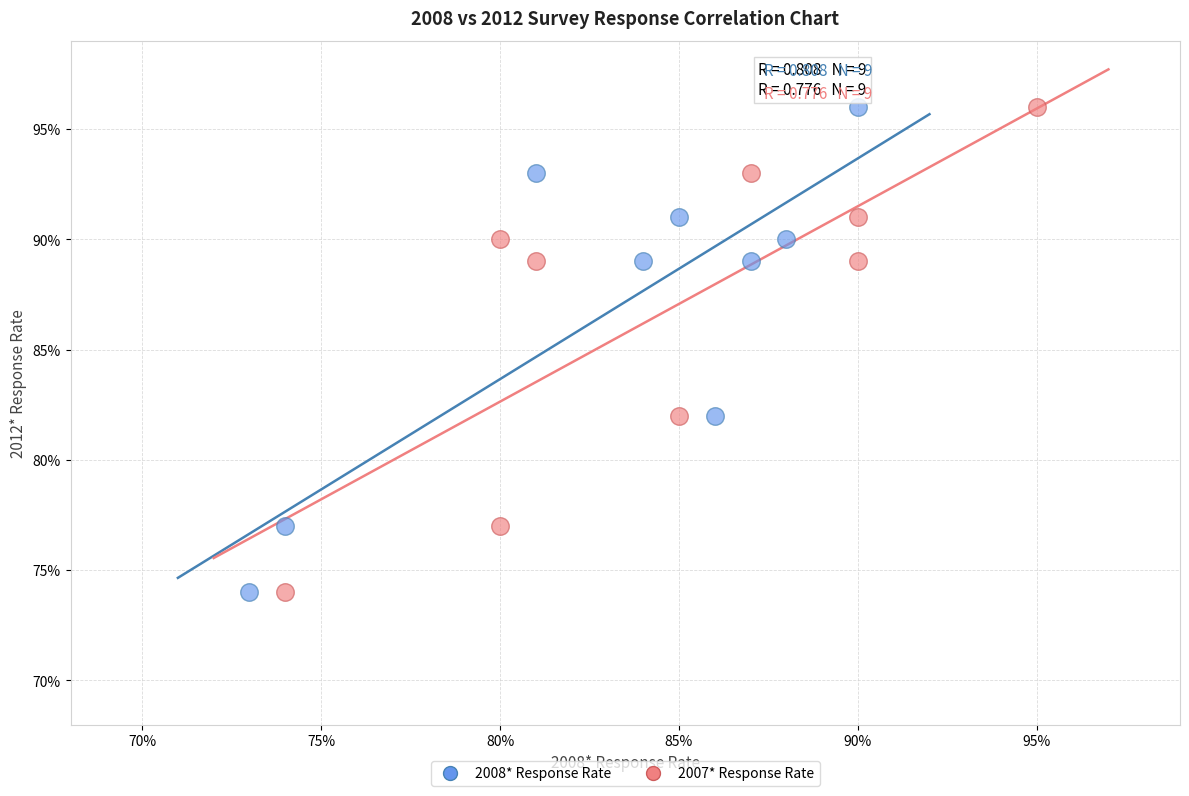

What are all the series names shown in the legend?

2008* Response Rate, 2007* Response Rate